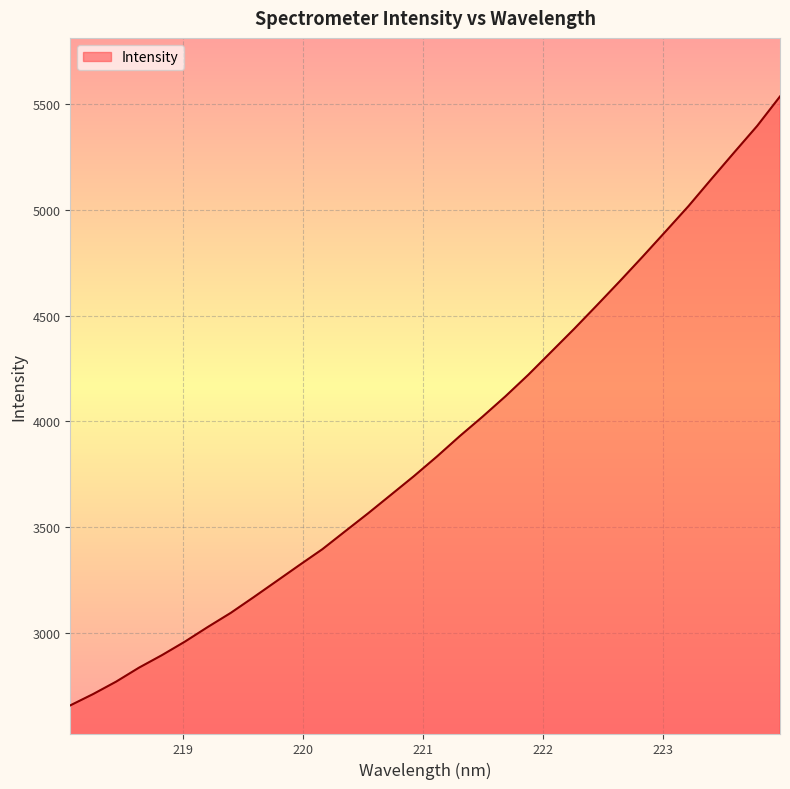

What is the maximum value shown in the chart?

5535.3